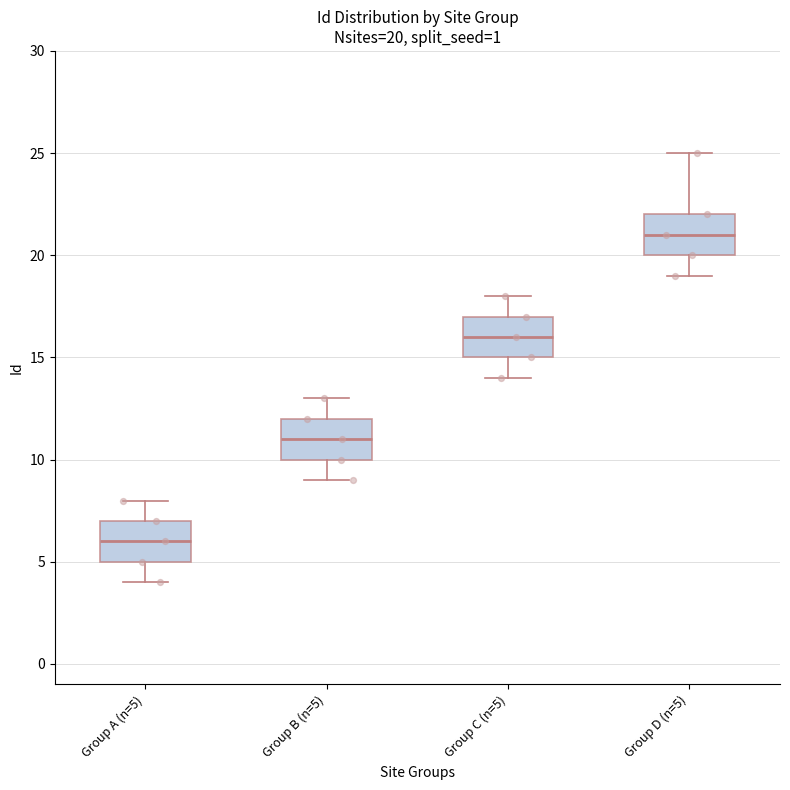

Which box's median line is the lowest?

Group A (n=5)